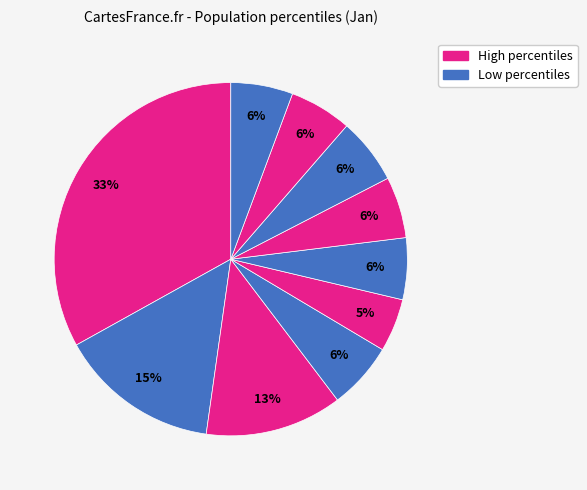

Count the number of slices in the pie.

10